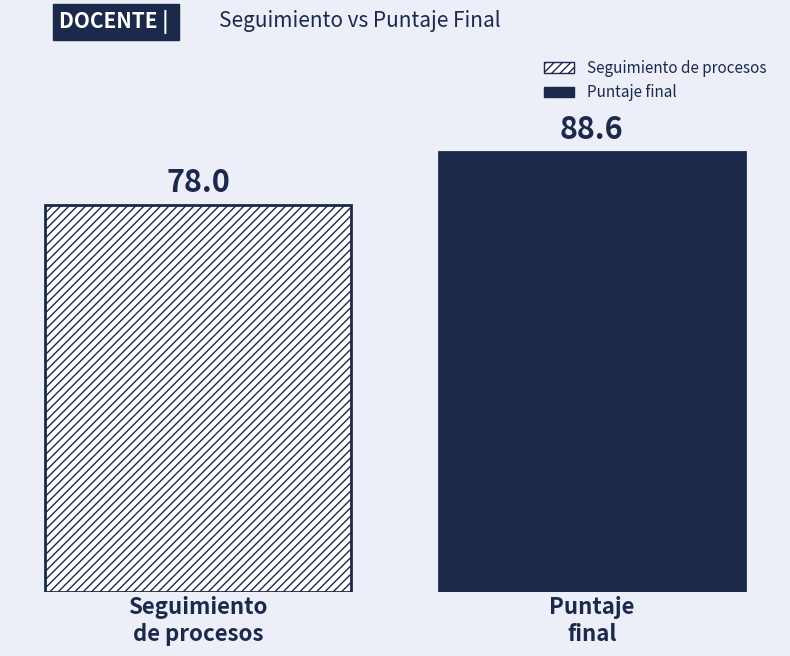

Rank the series by their maximum value, from highest to lowest.

Puntaje final, Seguimiento de procesos